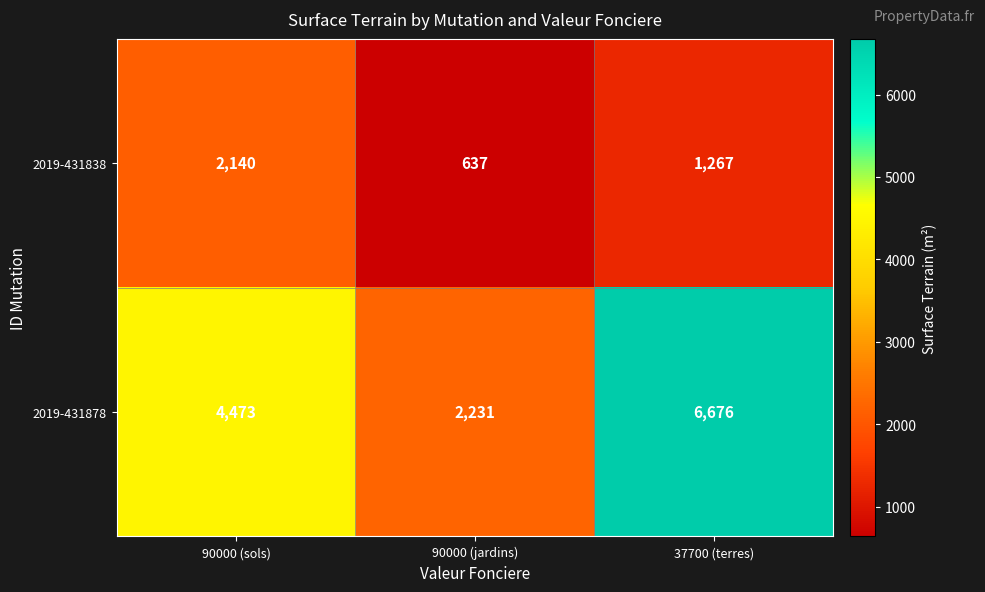

Reading right to left, list all the values displayed in this chart.

2019-431838: 37700 (terres)=1267	90000 (jardins)=637	90000 (sols)=2140
2019-431878: 37700 (terres)=6676	90000 (jardins)=2231	90000 (sols)=4473